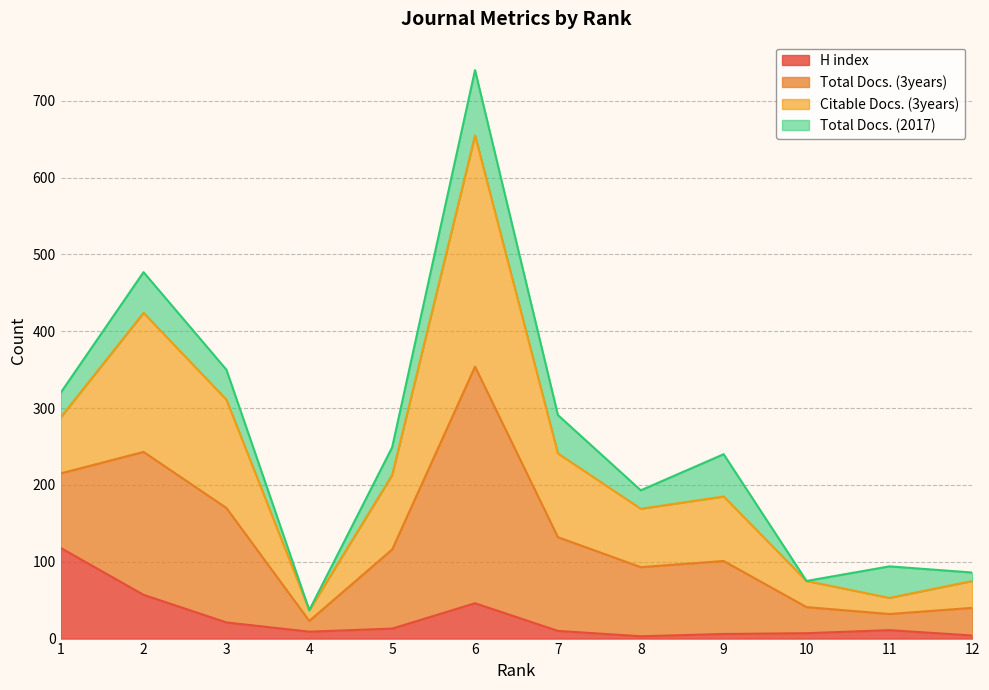

Is it true that H index equals 9 at 4?

True